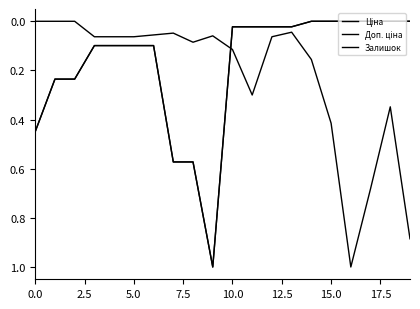

Reading left to right, transcribe all the data shown in this chart.

Ціна: 0.4	0.2	0.2	0.1	0.1	0.1	0.1	0.6	0.6	1.0	0.0	0.0	0.0	0.0	0.0	0.0	0.0	0.0	0.0	0.0
Доп. ціна: 0.4	0.2	0.2	0.1	0.1	0.1	0.1	0.6	0.6	1.0	0.0	0.0	0.0	0.0	0.0	0.0	0.0	0.0	0.0	0.0
Залишок: 0.0	0.0	0.0	0.1	0.1	0.1	0.1	0.0	0.1	0.1	0.1	0.3	0.1	0.0	0.2	0.4	1.0	0.7	0.3	0.9